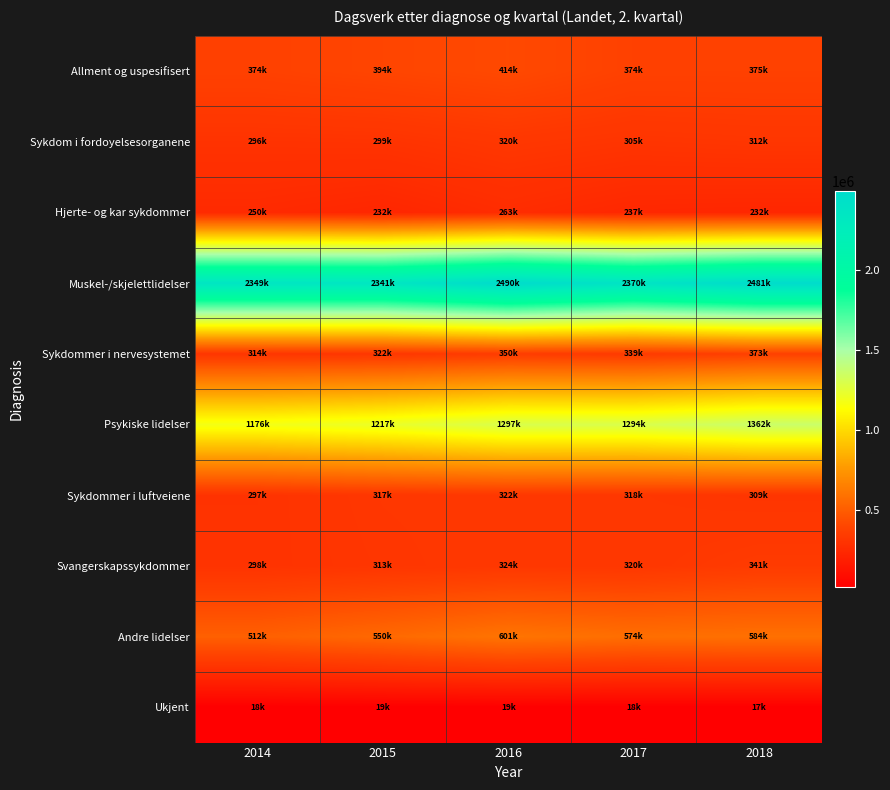

Reading left to right, what are all the values shown in this chart?

Allment og uspesifisert: 2014=374207.5	2015=393926.1	2016=413658.1	2017=374262.8	2018=375016.9
Sykdom i fordoyelsesorganene: 2014=295927.0	2015=298852.2	2016=319970.0	2017=305060.5	2018=312279.7
Hjerte- og kar sykdommer: 2014=249903.5	2015=231714.7	2016=262914.9	2017=237345.9	2018=232260.9
Muskel-/skjelettlidelser: 2014=2349491.1	2015=2341370.3	2016=2490263.9	2017=2370146.7	2018=2480645.9
Sykdommer i nervesystemet: 2014=313512.5	2015=321807.0	2016=350208.6	2017=338801.4	2018=373072.6
Psykiske lidelser: 2014=1176419.7	2015=1217149.3	2016=1296850.6	2017=1294024.0	2018=1361937.2
Sykdommer i luftveiene: 2014=297271.3	2015=317457.7	2016=321907.2	2017=317749.0	2018=309110.5
Svangerskapssykdommer: 2014=297957.4	2015=312957.9	2016=323712.2	2017=320120.3	2018=341079.9
Andre lidelser: 2014=511936.9	2015=550497.8	2016=601287.6	2017=574308.9	2018=583946.3
Ukjent: 2014=17591.6	2015=19493.6	2016=19498.0	2017=17830.6	2018=17217.0